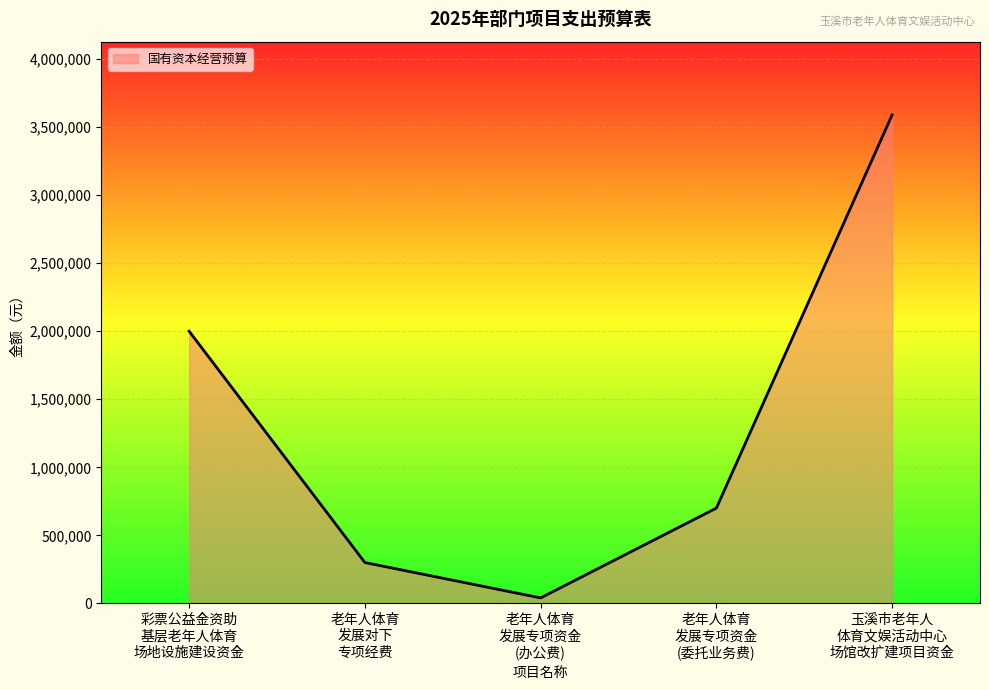

What is the greatest value displayed?

3590000